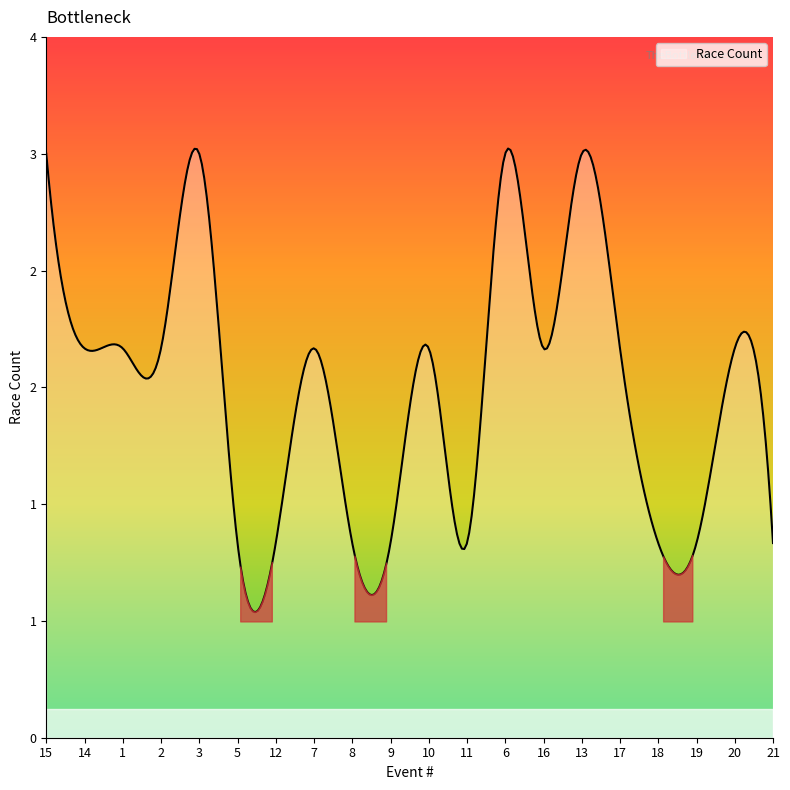

Does the chart have visible grid lines?

No